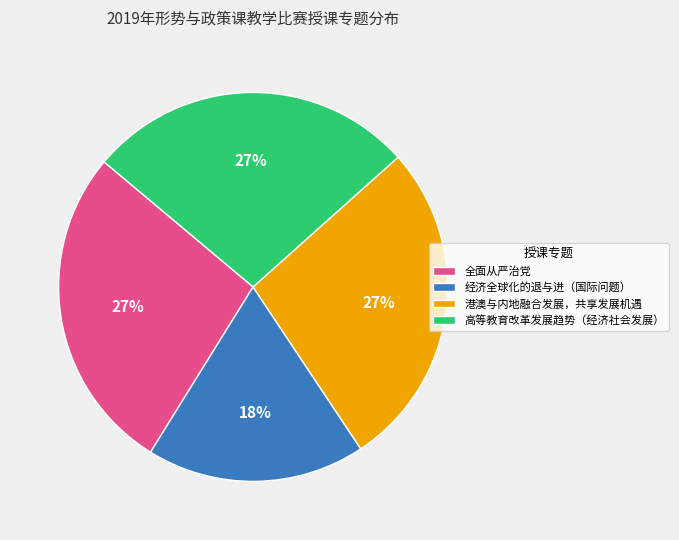

Combined, do 全面从严治党 and 高等教育改革发展趋势（经济社会发展） account for over 50%?

Yes